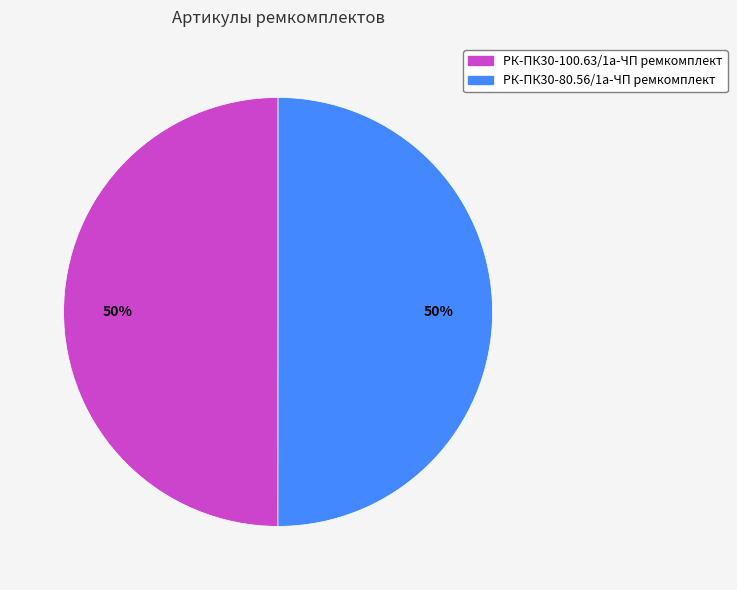

Is it true that РК-ПК30-100.63/1а-ЧП ремкомплект is 50% of the pie?

True